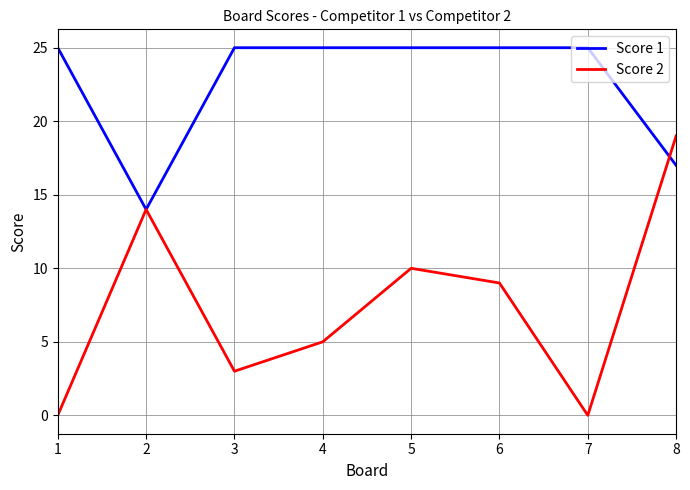

Between 1 and 4, which series saw the biggest shift?

Score 2